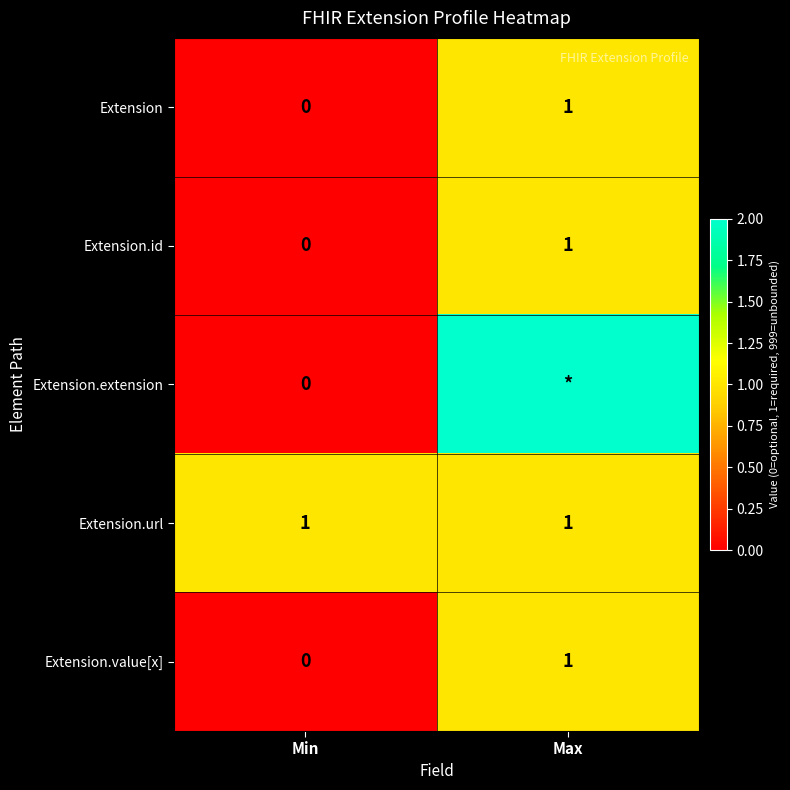

What is the sum of all Extension.id values?

1